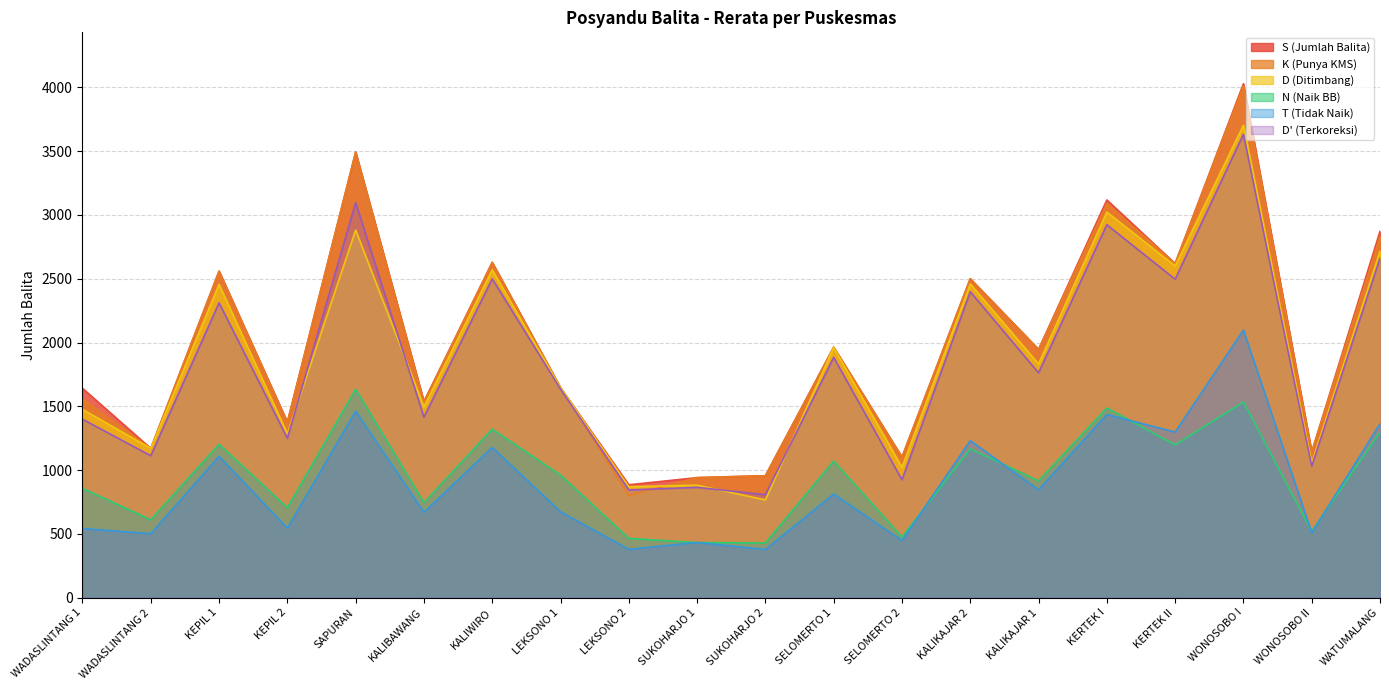

List the labels in order of S (Jumlah Balita) value, smallest first.

LEKSONO 2, SUKOHARJO 1, SUKOHARJO 2, SELOMERTO 2, WONOSOBO II, WADASLINTANG 2, KEPIL 2, KALIBAWANG, WADASLINTANG 1, LEKSONO 1, KALIKAJAR 1, SELOMERTO 1, KALIKAJAR 2, KEPIL 1, KERTEK II, KALIWIRO, WATUMALANG, KERTEK I, SAPURAN, WONOSOBO I